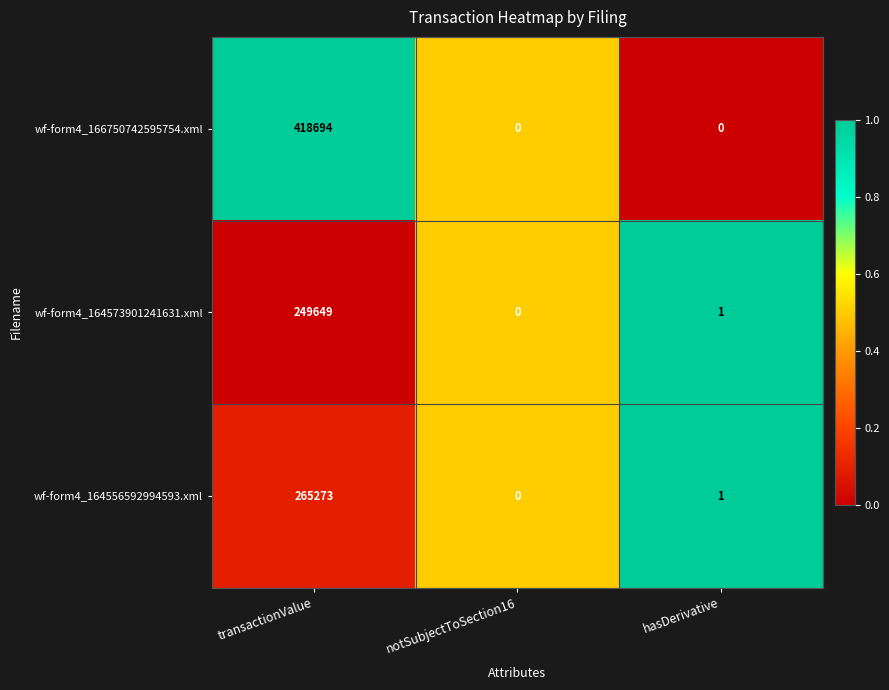

How many distinct data groups are displayed?

3